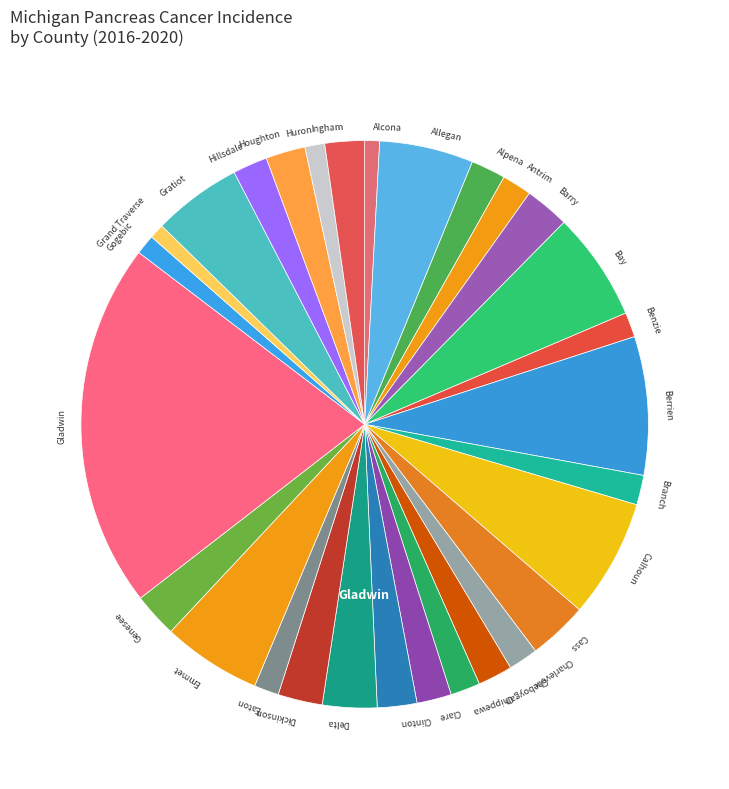

Does any single category account for the majority?

No